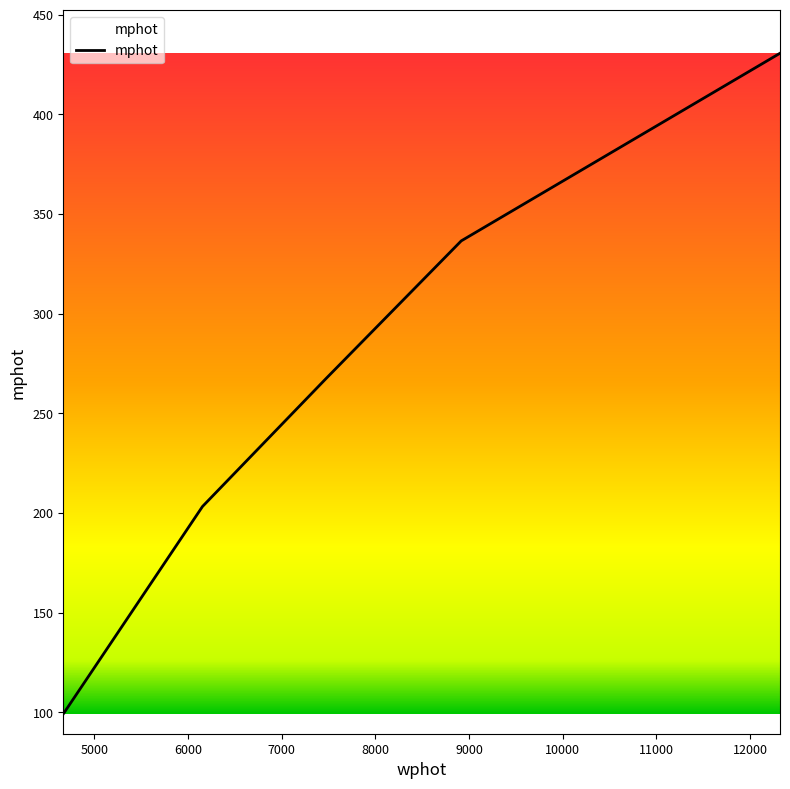

Reading left to right, transcribe all the data shown in this chart.

99.1	203.2	267.3	336.5	430.6